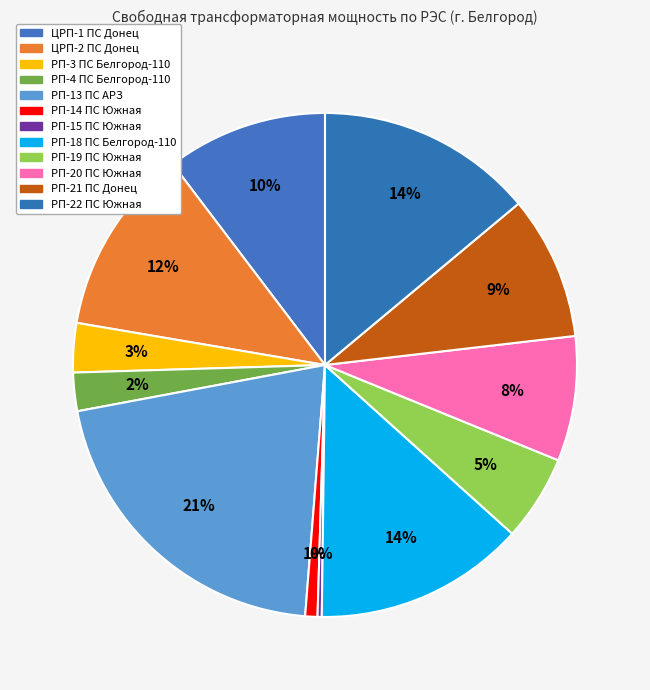

How many segments does this pie chart have?

12